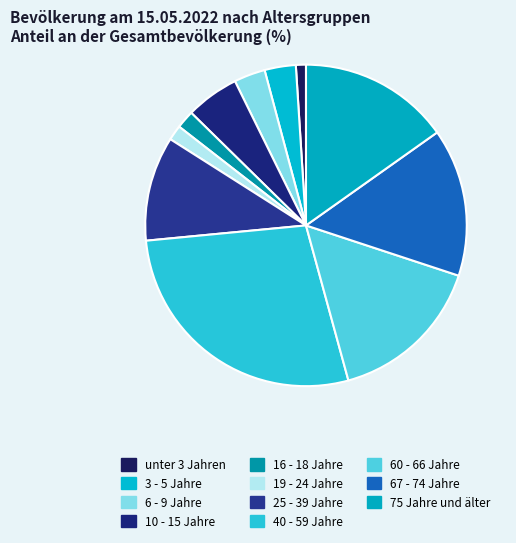

The unter 3 Jahren slice represents 11% of the pie. True or false?

False